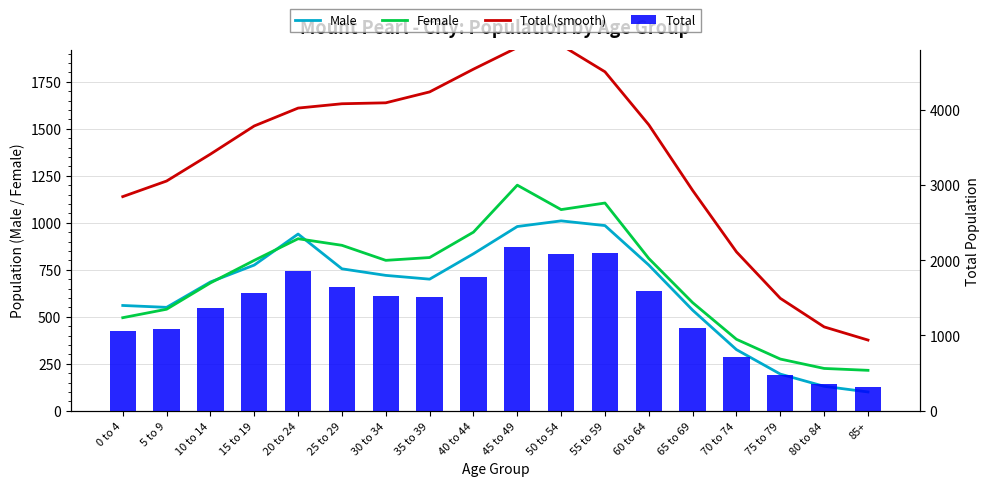

Reading left to right, list all the values displayed in this chart.

Male: 0 to 4=560	5 to 9=550	10 to 14=685	15 to 19=775	20 to 24=940	25 to 29=755	30 to 34=720	35 to 39=700	40 to 44=835	45 to 49=980	50 to 54=1010	55 to 59=985	60 to 64=775	65 to 69=535	70 to 74=325	75 to 79=195	80 to 84=130	85+=100
Female: 0 to 4=495	5 to 9=540	10 to 14=680	15 to 19=800	20 to 24=915	25 to 29=880	30 to 34=800	35 to 39=815	40 to 44=950	45 to 49=1200	50 to 54=1070	55 to 59=1105	60 to 64=810	65 to 69=575	70 to 74=380	75 to 79=275	80 to 84=225	85+=215
Total (smooth): 0 to 4=1139	5 to 9=1222	10 to 14=1365	15 to 19=1515	20 to 24=1610	25 to 29=1633	30 to 34=1638	35 to 39=1696	40 to 44=1817	45 to 49=1932	50 to 54=1945	55 to 59=1803	60 to 64=1521	65 to 69=1172	70 to 74=845	75 to 79=598	80 to 84=446	85+=376
Total: 0 to 4=1055	5 to 9=1085	10 to 14=1360	15 to 19=1570	20 to 24=1855	25 to 29=1640	30 to 34=1520	35 to 39=1515	40 to 44=1780	45 to 49=2180	50 to 54=2080	55 to 59=2095	60 to 64=1585	65 to 69=1105	70 to 74=710	75 to 79=475	80 to 84=355	85+=315